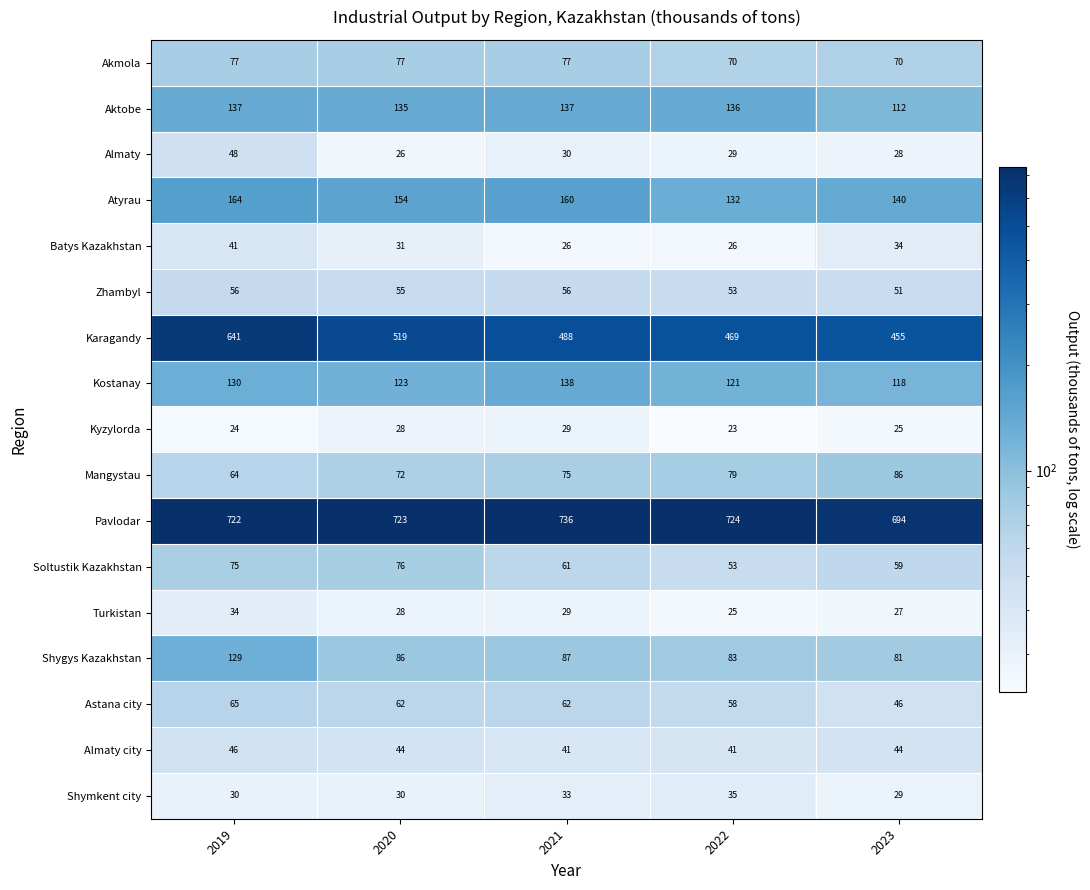

What is the smallest value displayed?

23